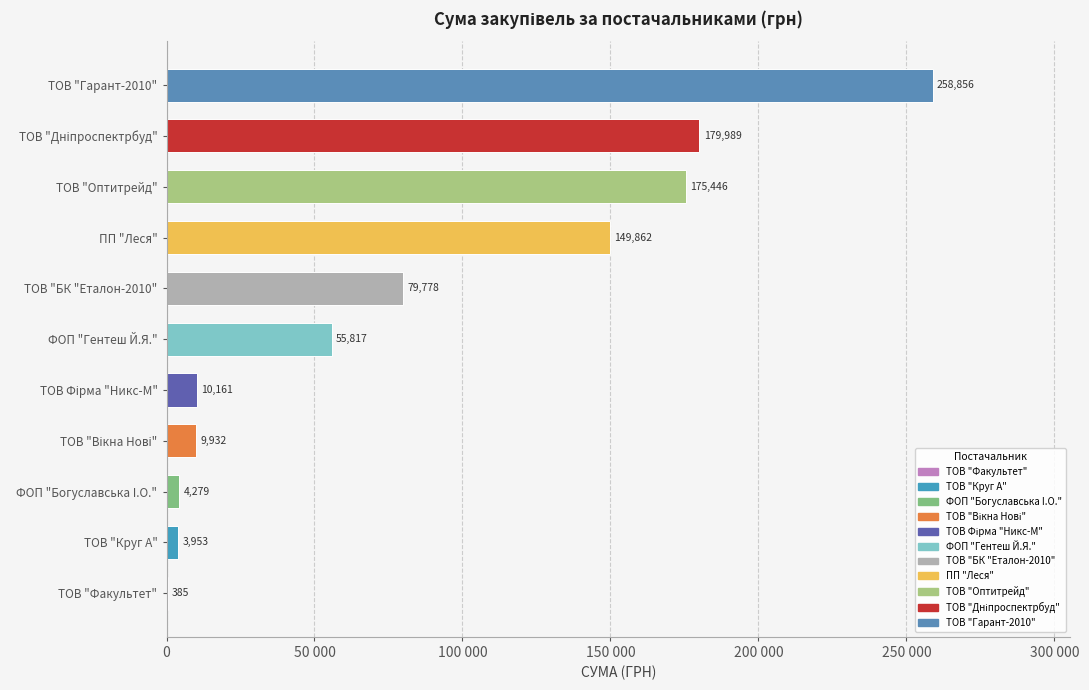

Rank the categories by value from highest to lowest.

ТОВ "Гарант-2010", ТОВ "Дніпроспектрбуд", ТОВ "Оптитрейд", ПП "Леся", ТОВ "БК "Еталон-2010", ФОП "Гентеш Й.Я.", ТОВ Фірма "Никс-М", ТОВ "Вікна Нові", ФОП "Богуславська I.О.", ТОВ "Круг А", ТОВ "Факультет"